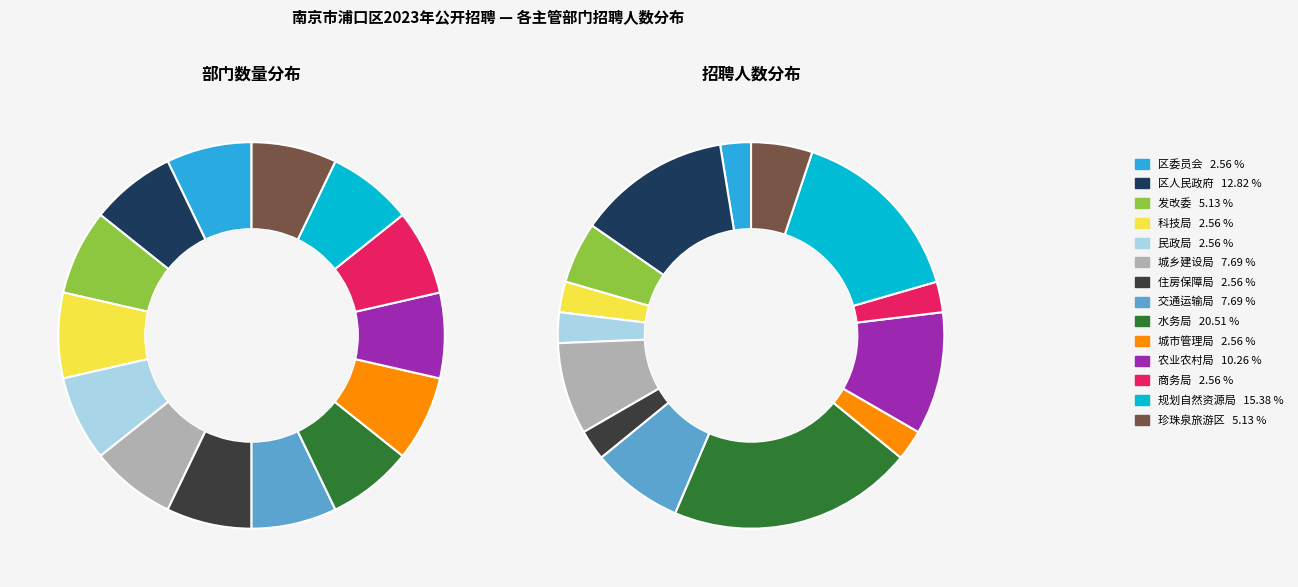

To the nearest percent, what is the difference between the 南京市浦口区交通运输局 and 中共南京市浦口区委员会 slice percentages?

5%